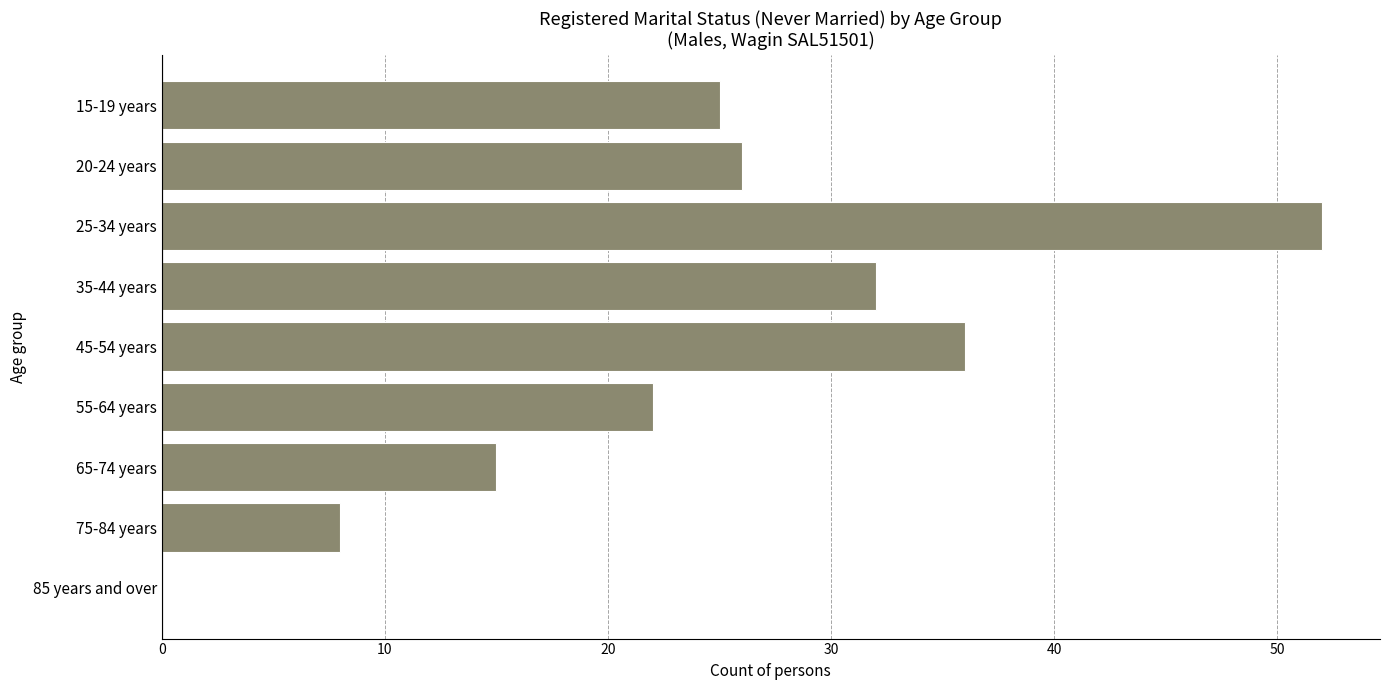

Approximately how many times larger is the value at 45-54 years compared to 65-74 years?

2.4